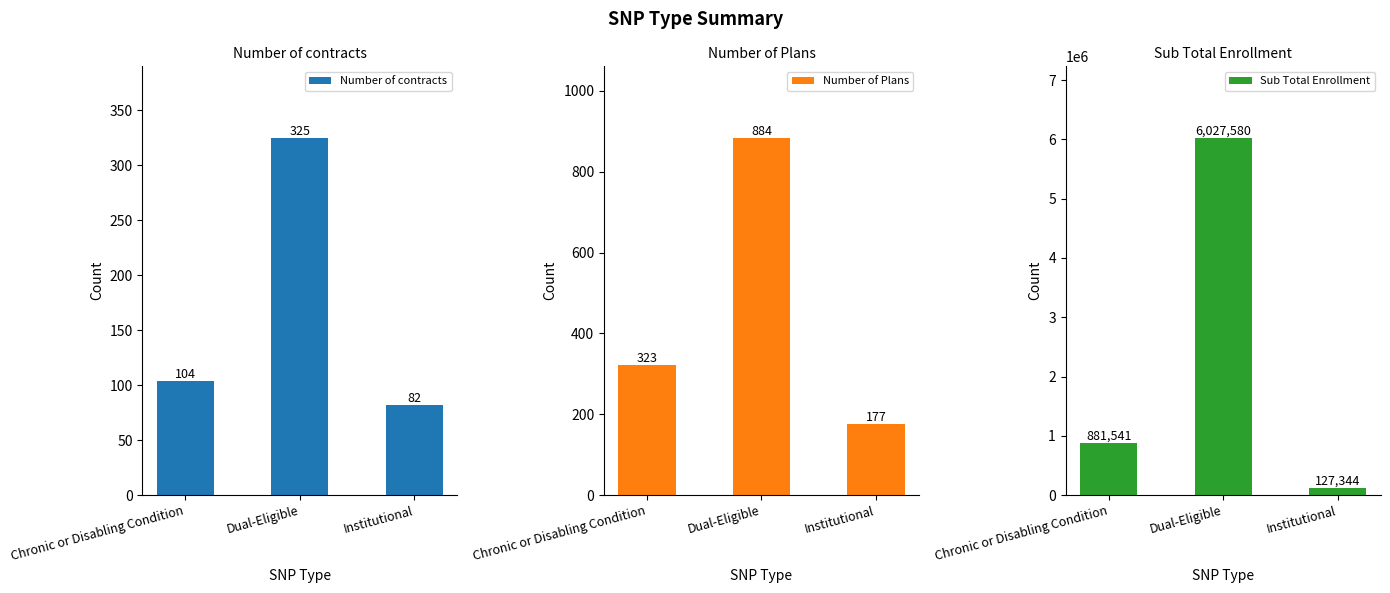

At which label does Number of Plans first exceed 323?

Dual-Eligible